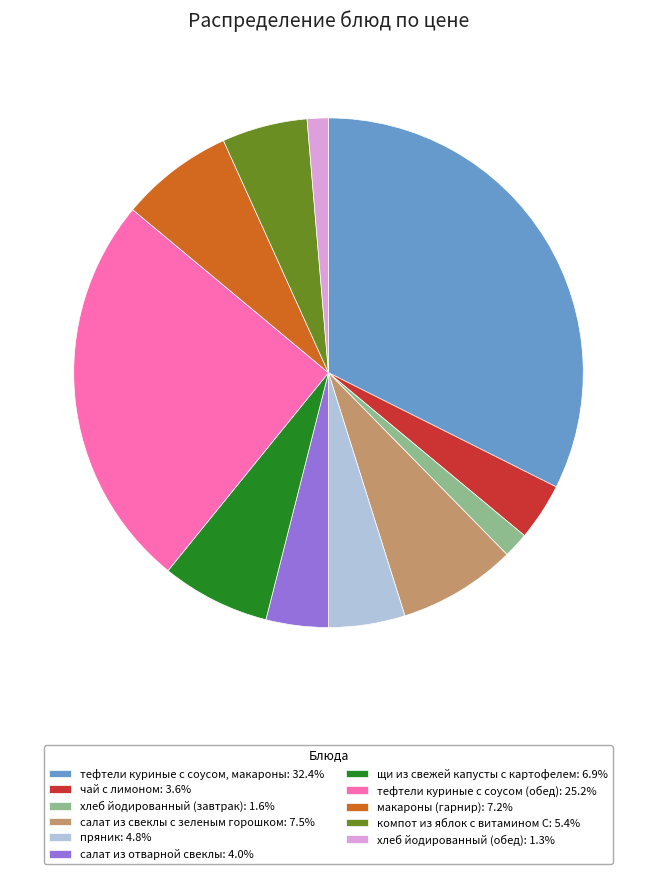

Do салат из отварной свеклы: 4.0% and щи из свежей капусты с картофелем: 6.9% together represent more than half of the pie?

No